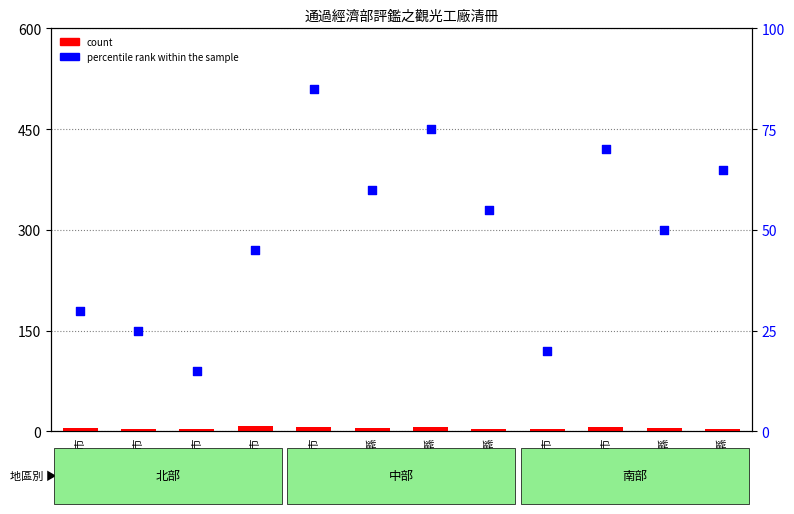

What is the total value across all series at 雲林縣?

59